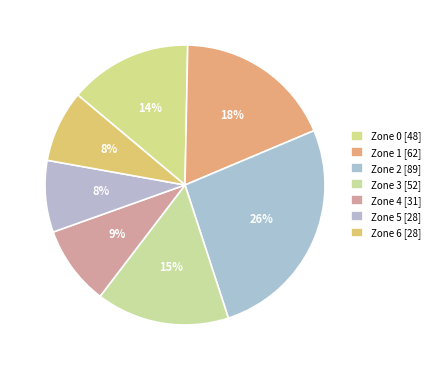

How many slices are in this pie chart?

7